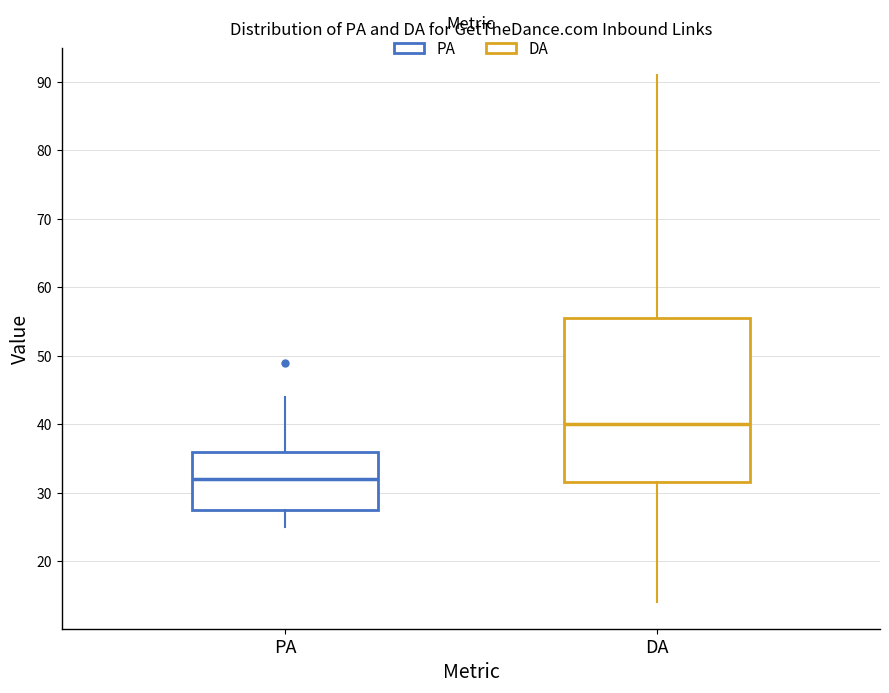

Reading left to right, read every box against the y-axis: the position of its median line, the range the box covers, and the ends of its whiskers. The values are not printed on the chart, so give them approximately, as read against the axis.

PA: median 32, box 28 to 36, whiskers 25 to 44
DA: median 40, box 32 to 56, whiskers 14 to 91